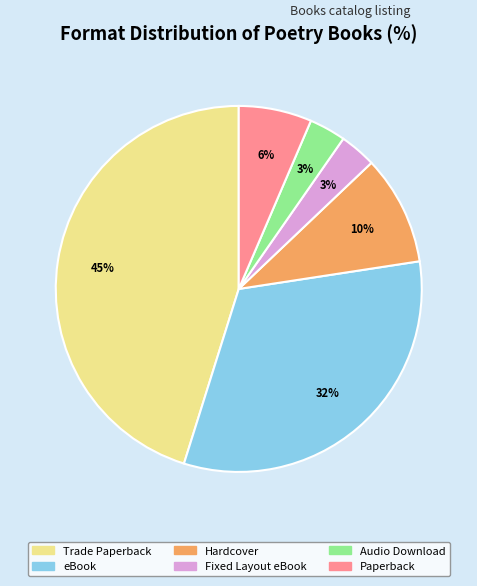

Which slice is the largest?

Trade Paperback